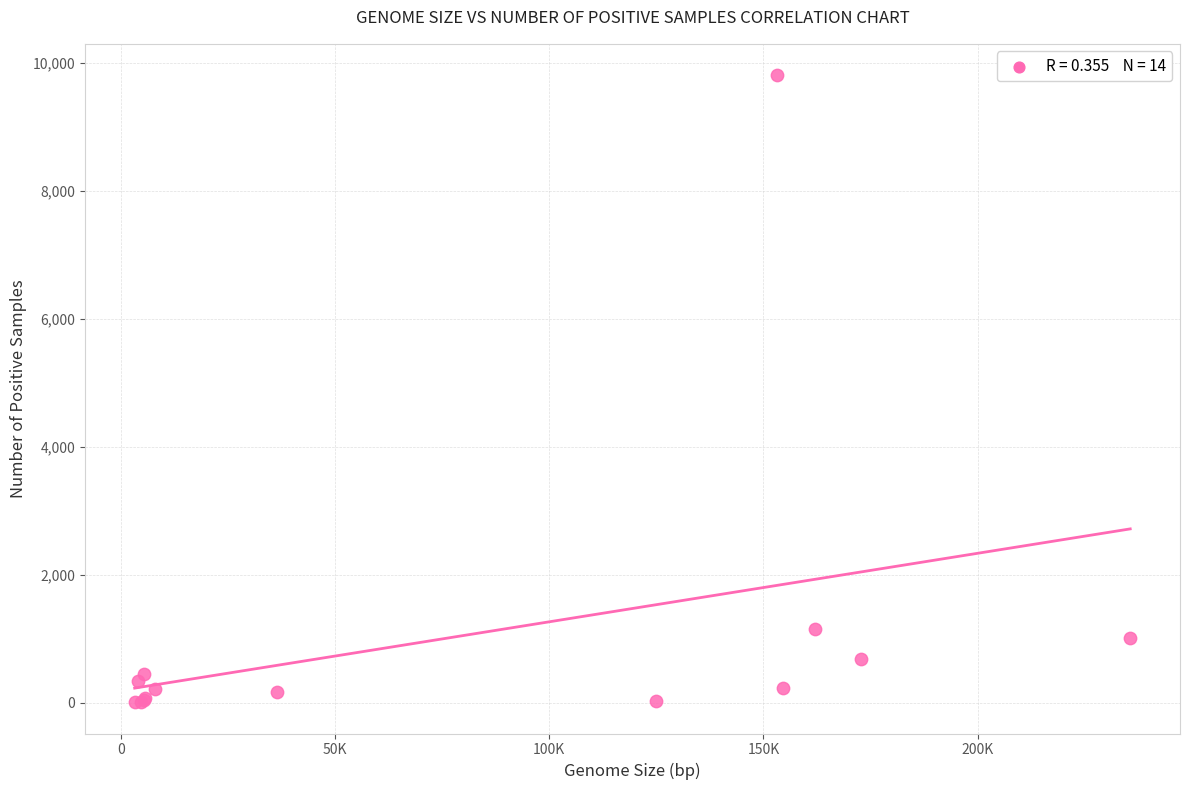

What Y value in the scatter plot is closest to 4905?

1147